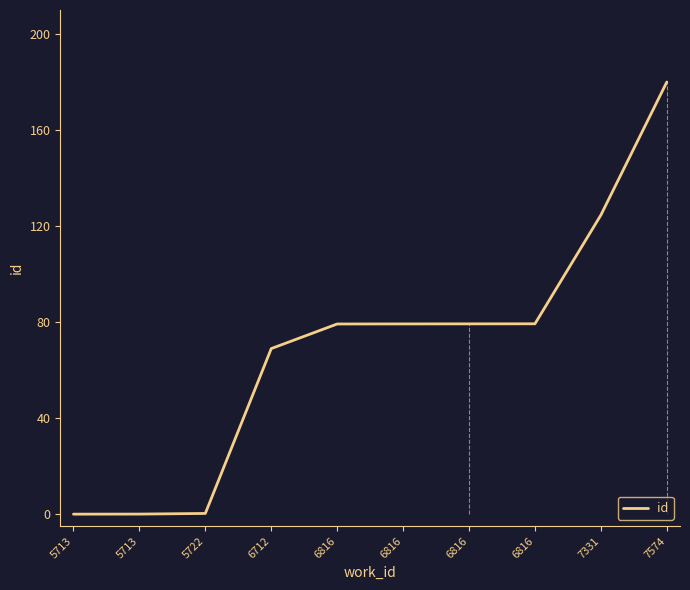

How many distinct data groups are displayed?

1